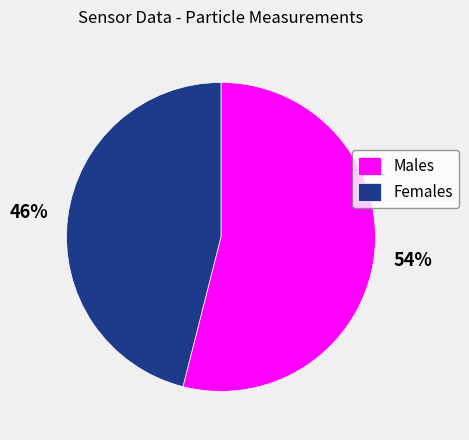

To the nearest percent, what percentage of the pie is Males?

54%